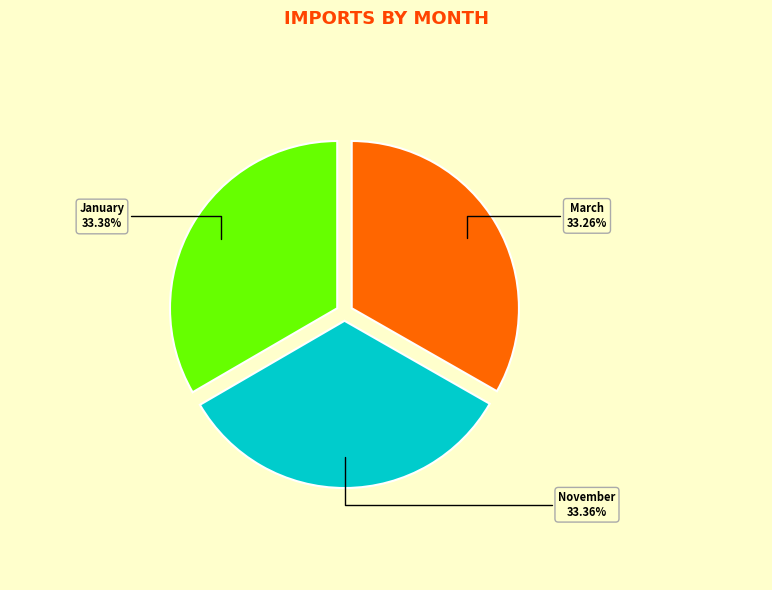

Do March and January together represent more than half of the pie?

Yes